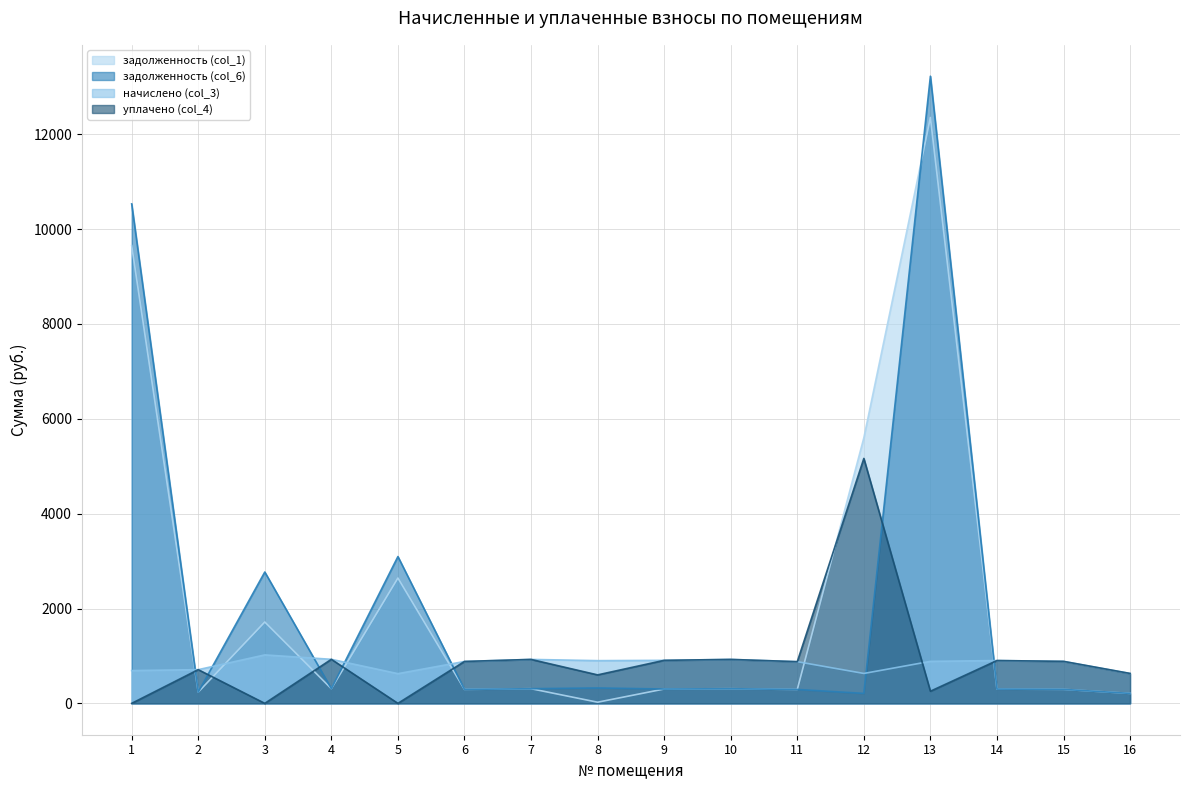

Reading right to left, what are all the values shown in this chart?

задолженность (col_1): 16=210.2	15=295.2	14=301.0	13=12352.4	12=5598.7	11=293.0	10=308.9	9=302.4	8=24.4	7=308.9	6=294.5	5=2642.7	4=309.6	3=1715.6	2=236.9	1=9651.6
задолженность (col_6): 16=210.2	15=295.2	14=301.0	13=13223.6	12=210.2	11=293.0	10=308.9	9=302.4	8=324.7	7=308.9	6=294.5	5=3095.5	4=309.6	3=2769.5	2=236.9	1=10531.5
начислено (col_3): 16=630.7	15=885.6	14=902.9	13=885.6	12=630.7	11=879.1	10=926.6	9=907.2	8=900.7	7=926.6	6=883.4	5=626.4	4=928.8	3=1021.7	2=710.6	1=691.2
уплачено (col_4): 16=630.7	15=885.6	14=902.9	13=256.1	12=5164.3	11=879.1	10=926.6	9=907.2	8=600.5	7=926.6	6=883.4	5=0.0	4=928.8	3=0.0	2=710.6	1=0.0